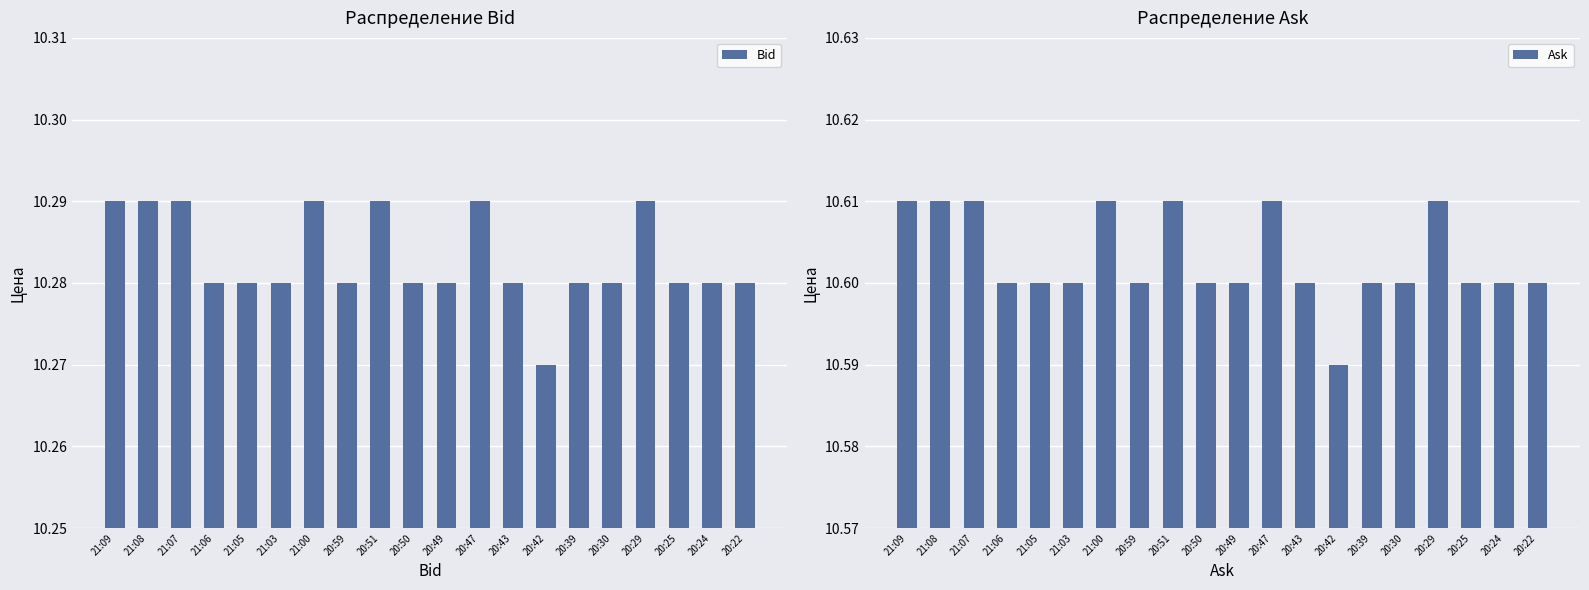

At which label is Ask closest to 10?

20:42